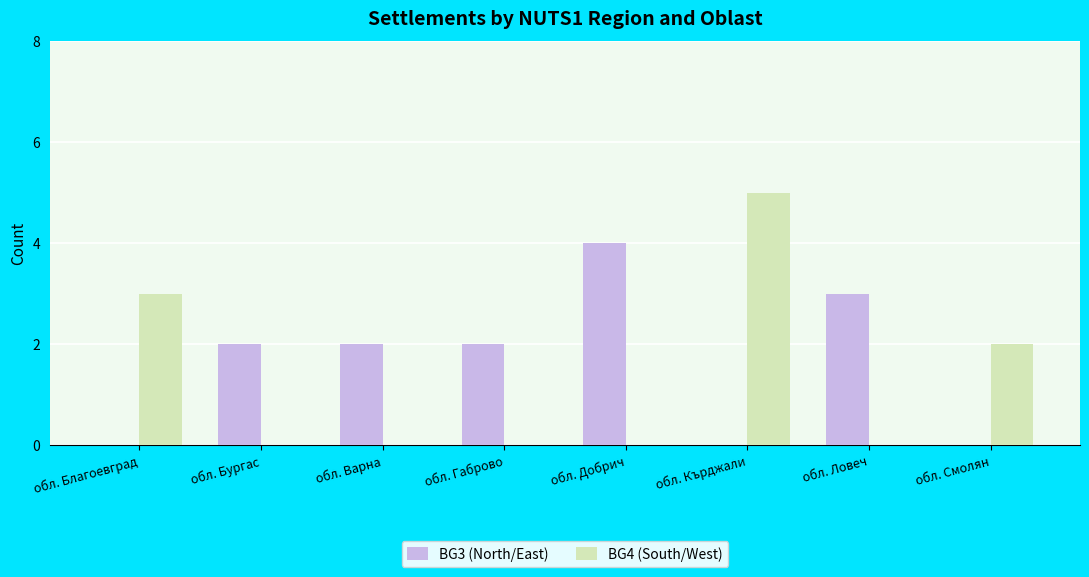

How many groups of bars are there?

8